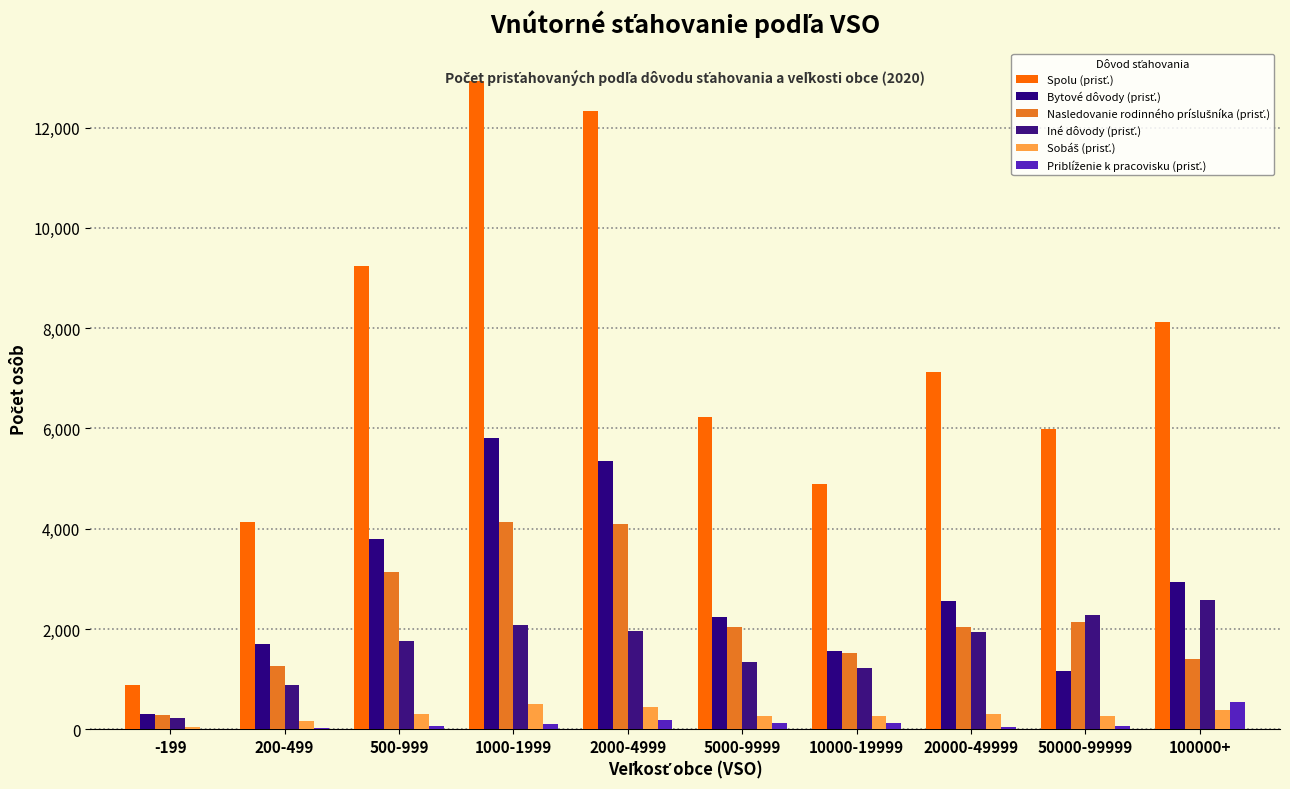

What is the maximum value for Bytové dôvody (prisť.)?

5810